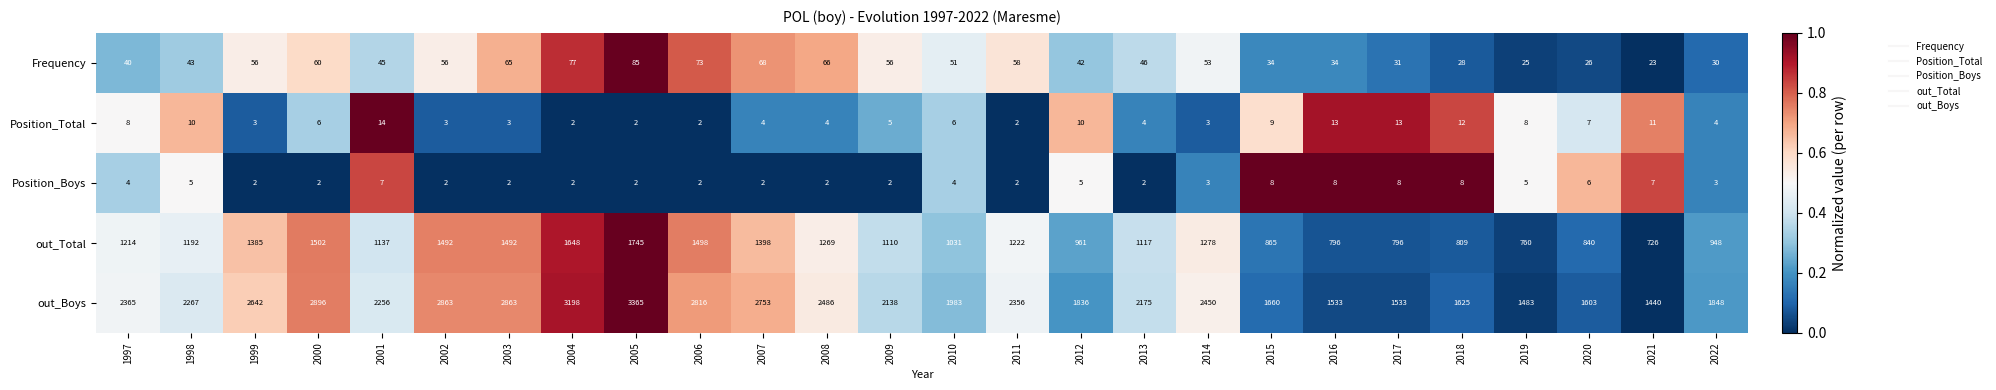

List the series in order of their peak value, highest first.

out_Boys, out_Total, Frequency, Position_Total, Position_Boys